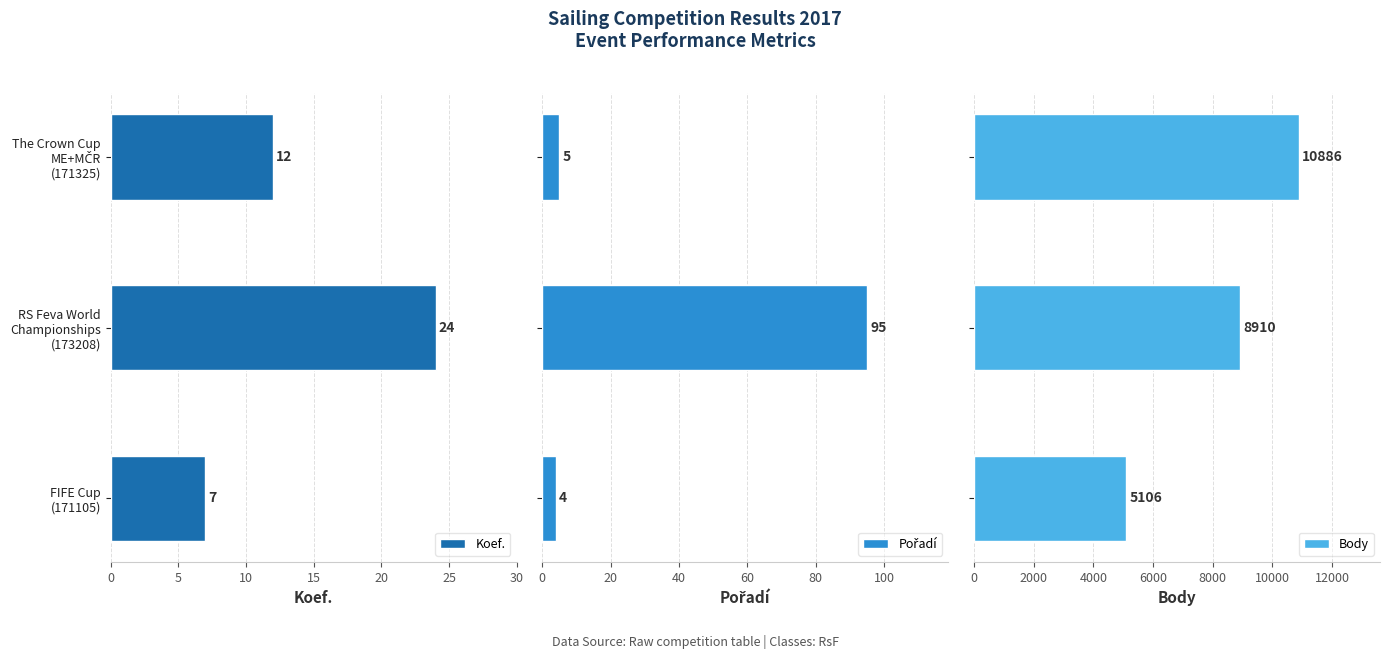

What is the highest value of the Body series?

10886